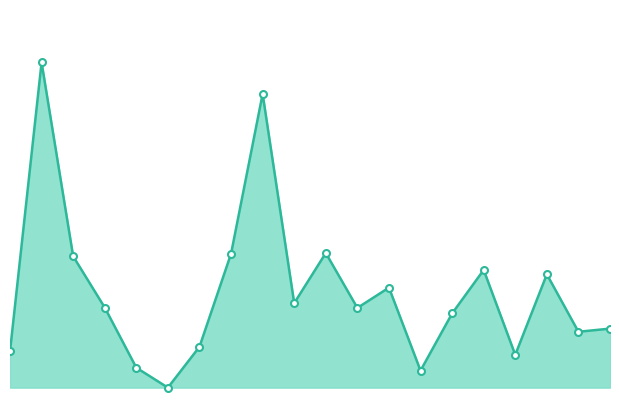

Reading left to right, extract all data points from this chart.

0=125.8	2=152.9	4=134.7	6=129.9	8=124.3	10=122.4	12=126.2	14=134.9	16=149.9	18=130.3	20=135.0	22=129.9	24=131.8	26=124.0	28=129.4	30=133.4	32=125.5	34=133.0	36=127.6	38=127.9